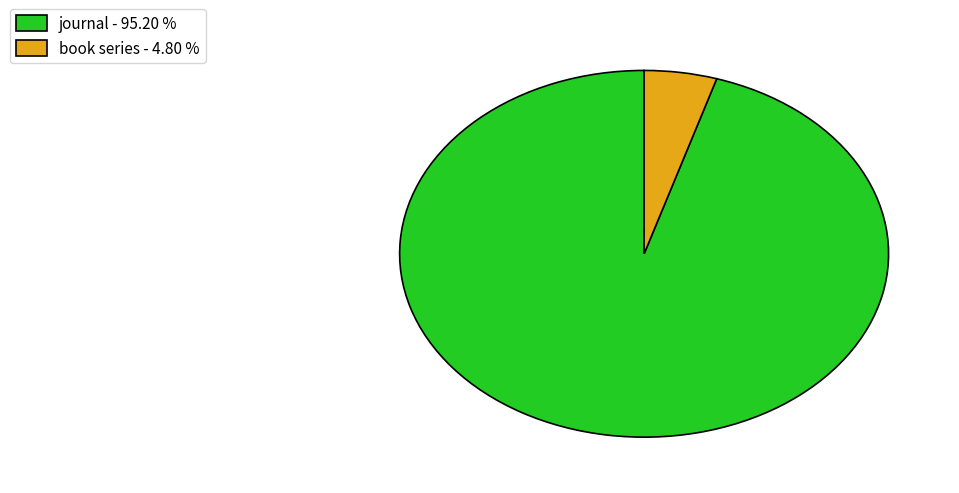

Between book series - 4.80 % and journal - 95.20 %, which is larger?

journal - 95.20 %